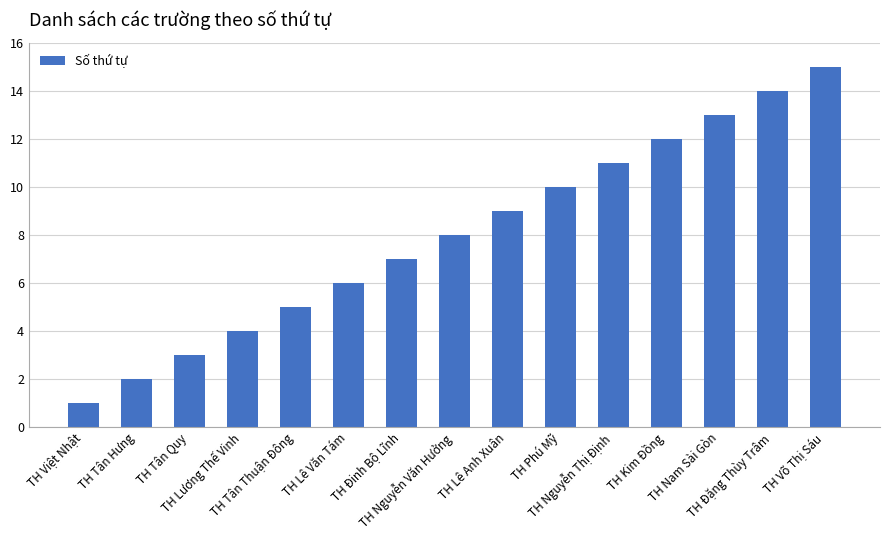

Reading left to right, list all the values displayed in this chart.

TH Việt Nhật=1	TH Tân Hưng=2	TH Tân Quy=3	TH Lương Thế Vinh=4	TH Tân Thuận Đông=5	TH Lê Văn Tám=6	TH Đinh Bộ Lĩnh=7	TH Nguyễn Văn Hưởng=8	TH Lê Anh Xuân=9	TH Phú Mỹ=10	TH Nguyễn Thị Định=11	TH Kim Đồng=12	TH Nam Sài Gòn=13	TH Đặng Thùy Trâm=14	TH Võ Thị Sáu=15